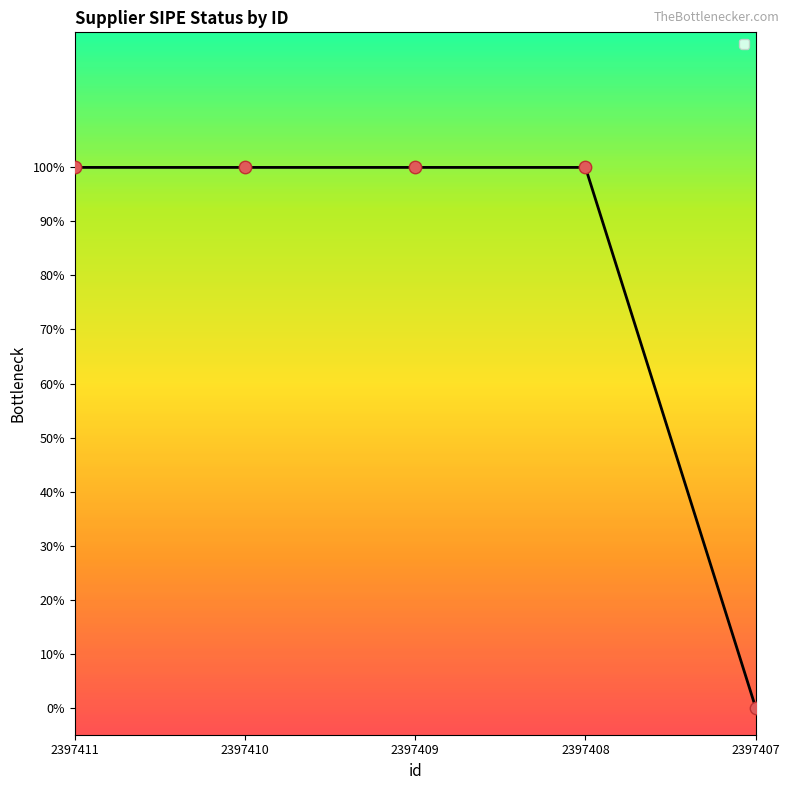

Which has a higher value, 2397411 or 2397409?

2397411